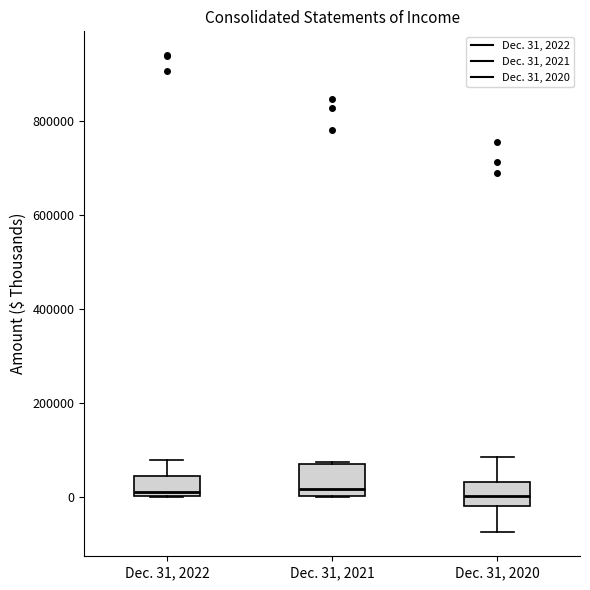

Where is the lower edge of the box for Dec. 31, 2020 on the y-axis? The values are not printed on the chart, so give them approximately, as read against the axis.

-20000